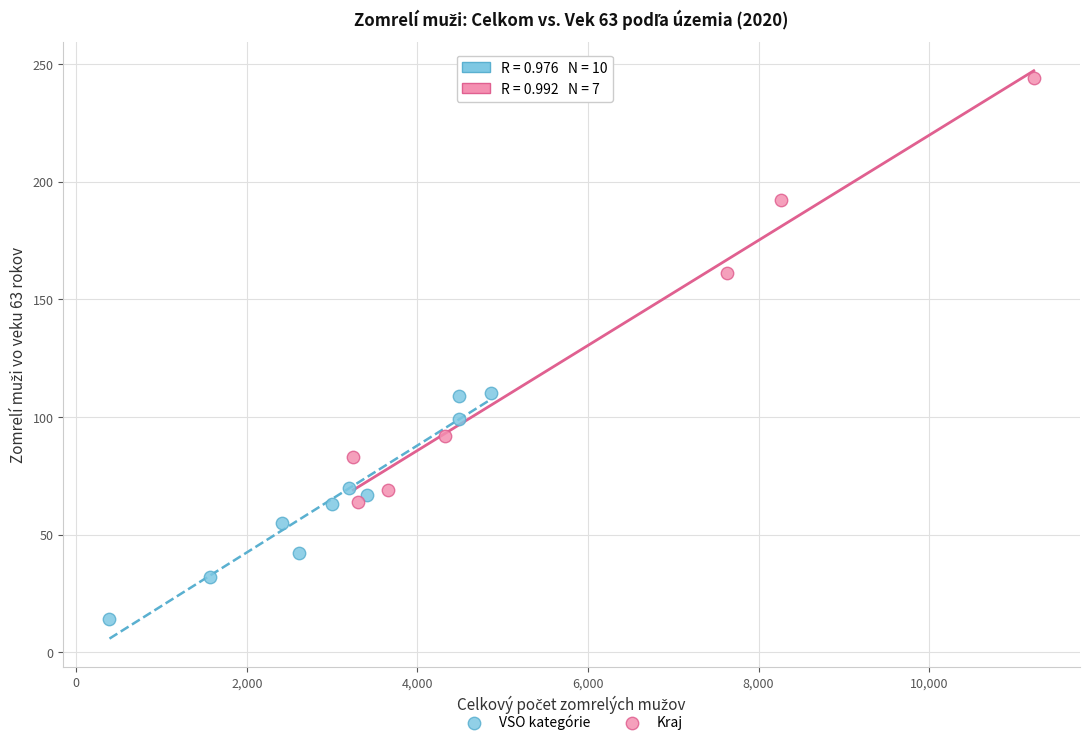

Which series has the widest spread of Y values?

Kraj